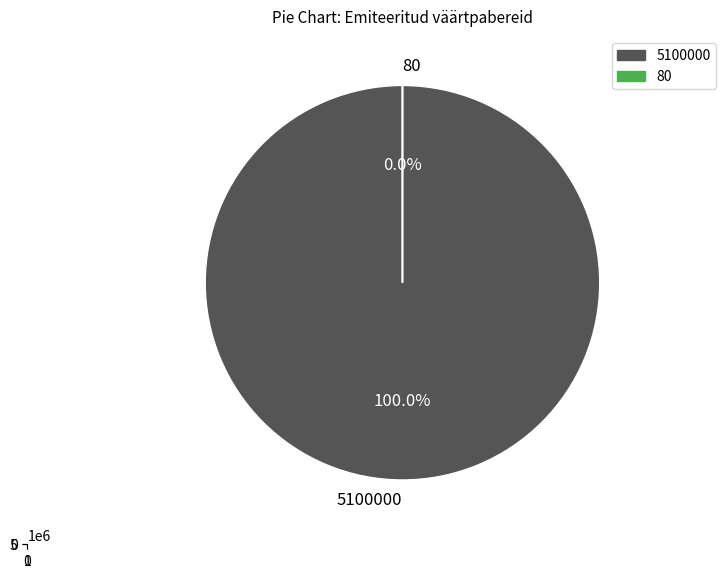

To the nearest percent, what is the average slice percentage?

50%